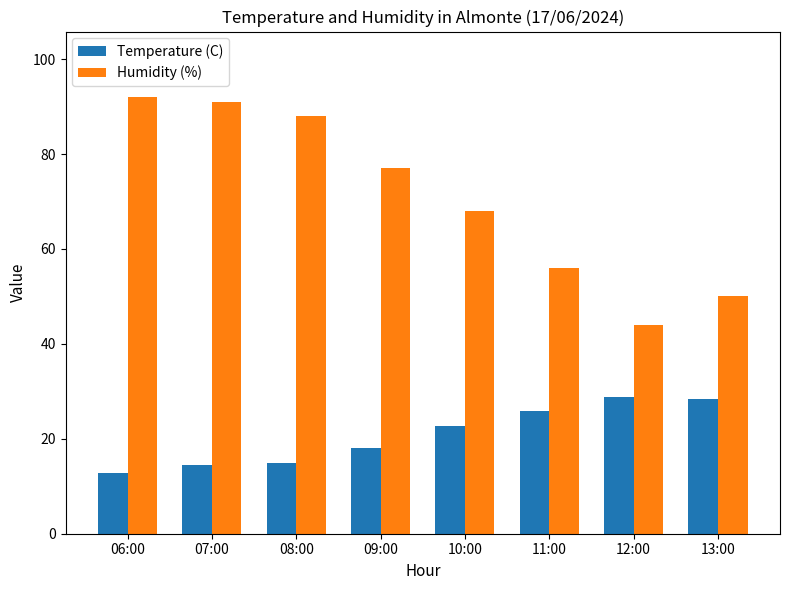

What is the average value of the Temperature (C) series?

20.7